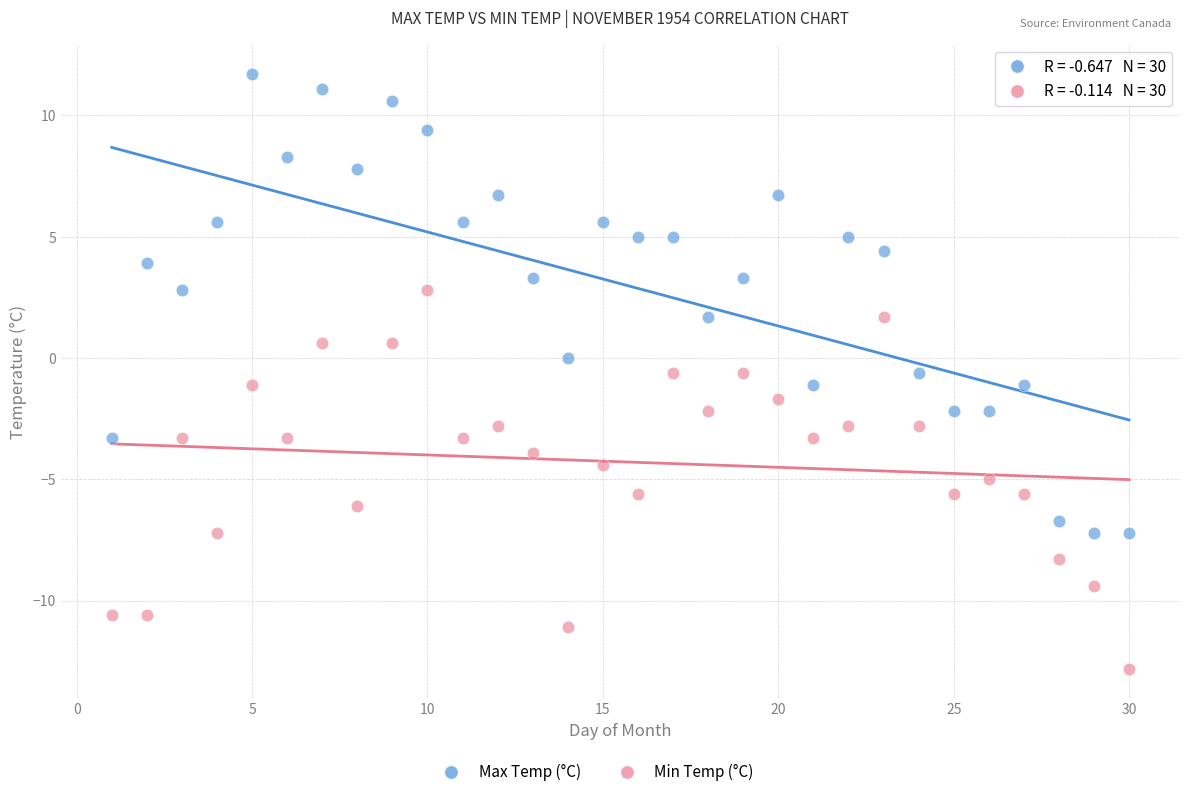

Which series has the widest spread of Y values?

Max Temp (°C)